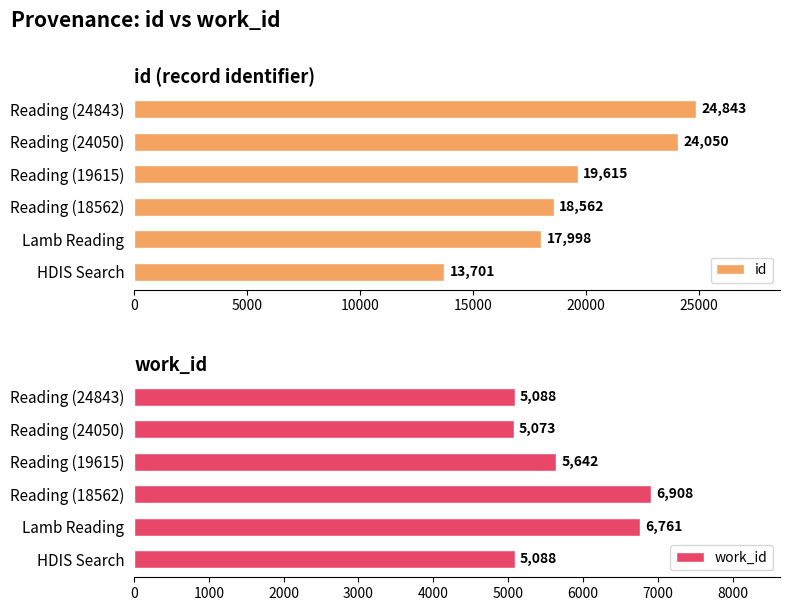

The id series shows 24050 at Reading (24050). True or false?

True